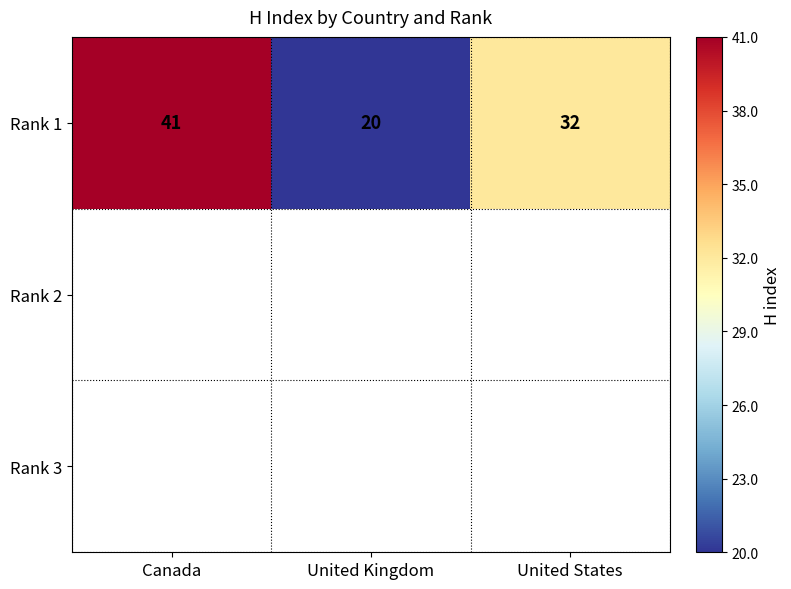

Reading left to right, transcribe all the data shown in this chart.

Canada=41	United Kingdom=20	United States=32